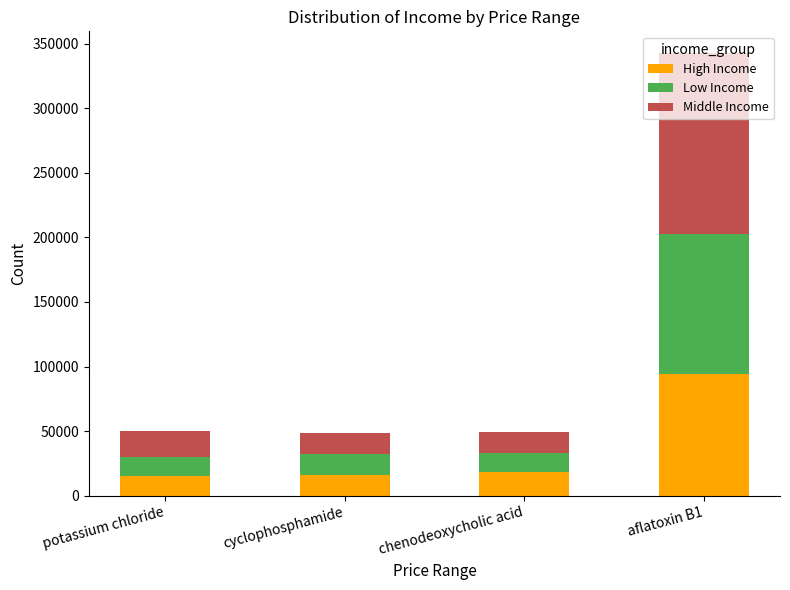

Is it true that High Income equals 27168.2 at cyclophosphamide?

False